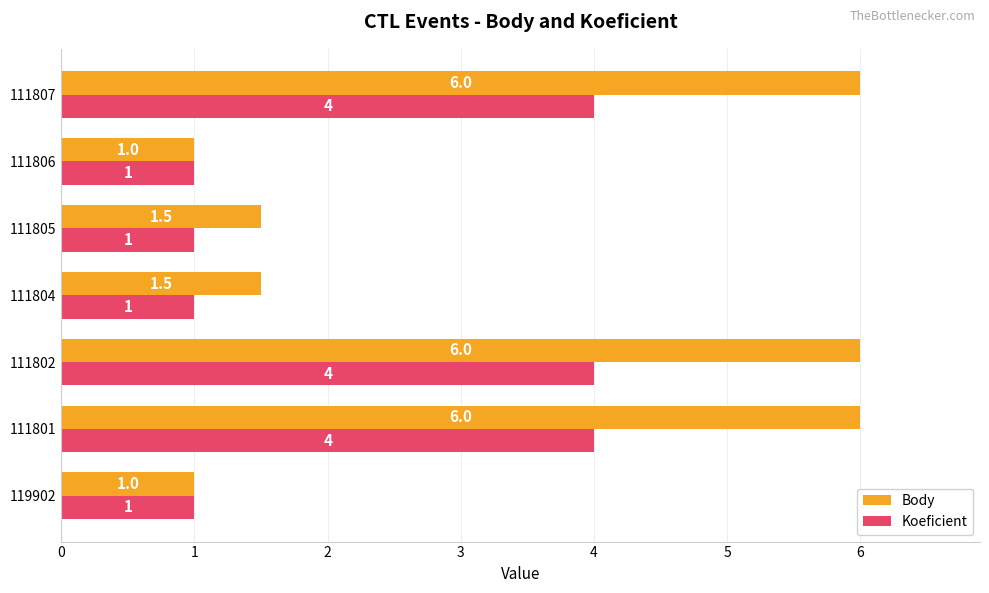

Which series has the largest total across all categories?

Body